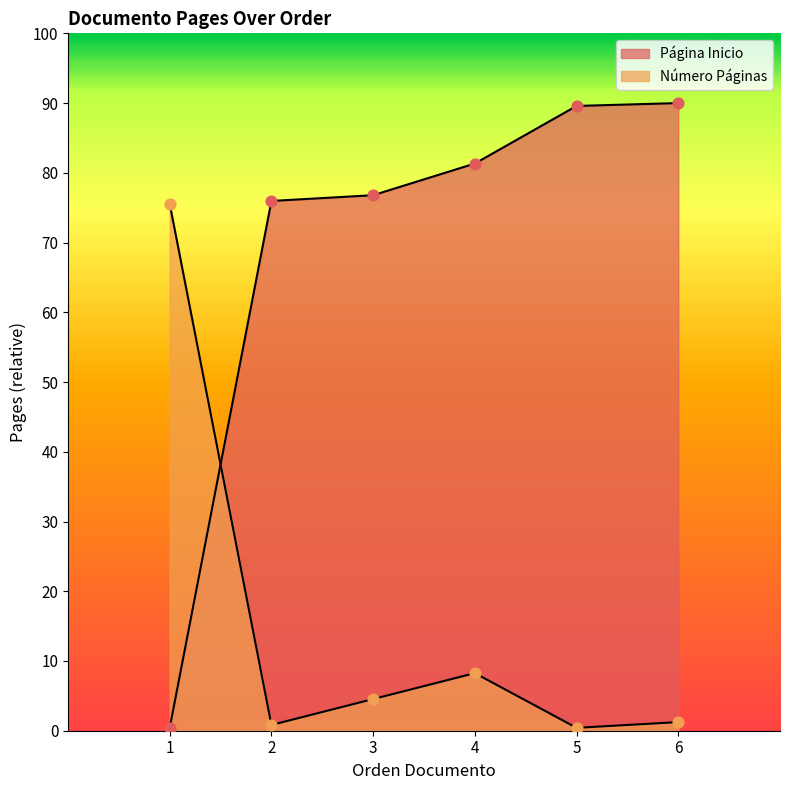

At which category is the sum across all series the highest?

6